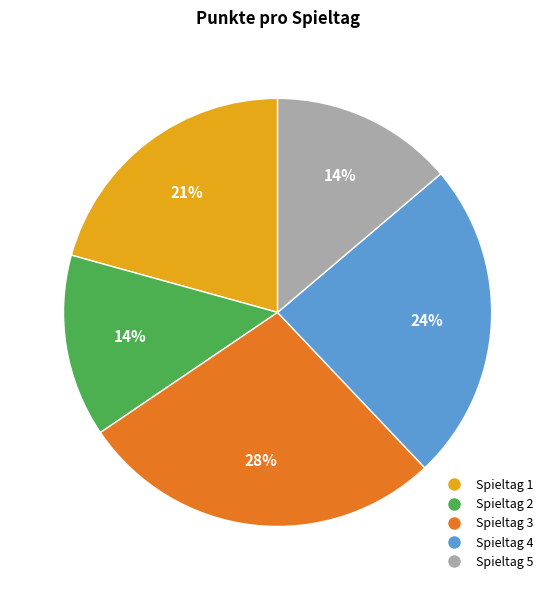

How many segments does this pie chart have?

5